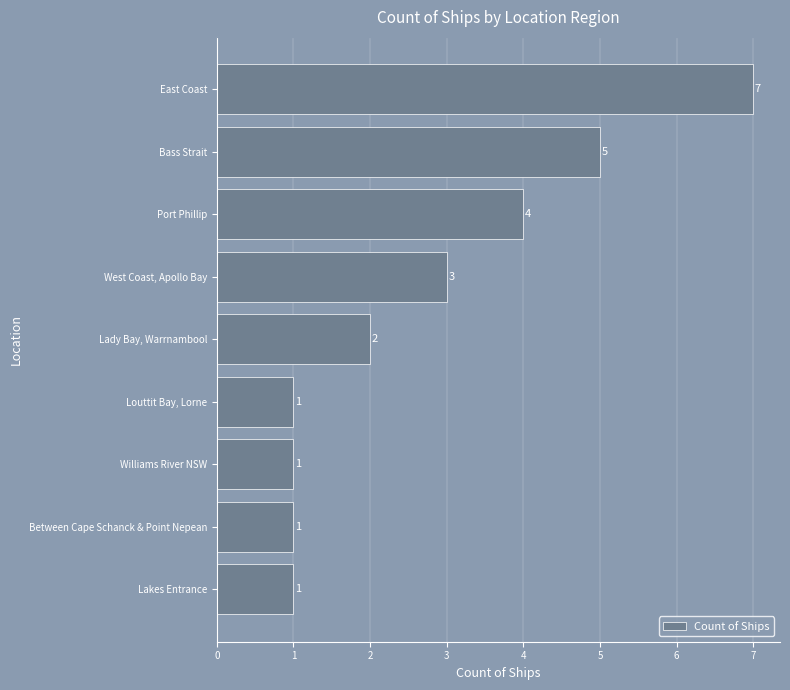

What is the sum of all values?

25